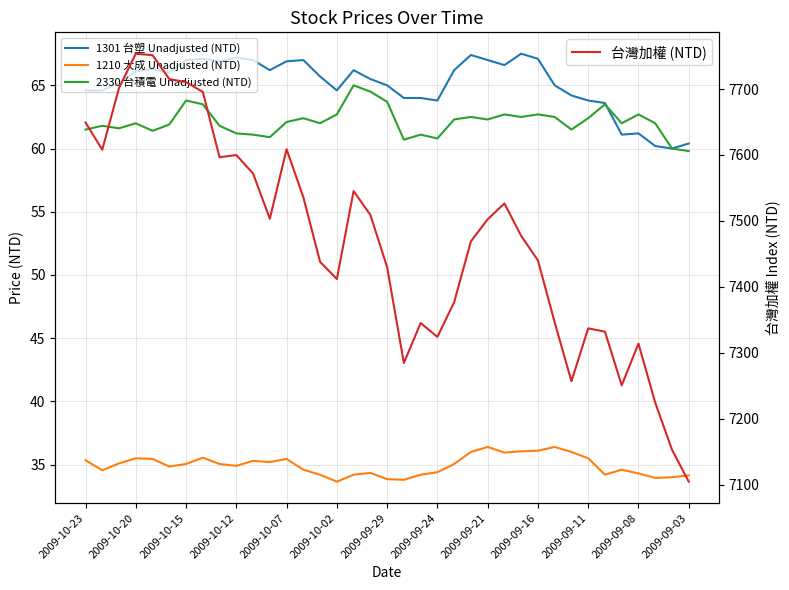

The value of 台灣加權 (NTD) at 2009-09-21 is 12847.6. True or false?

False